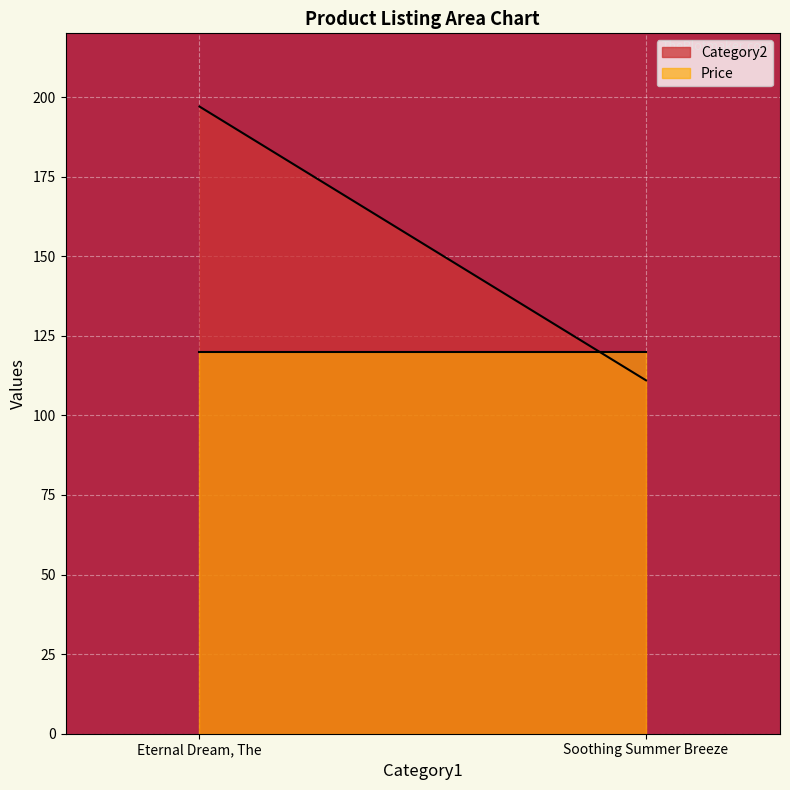

How many lines are shown in the chart?

2